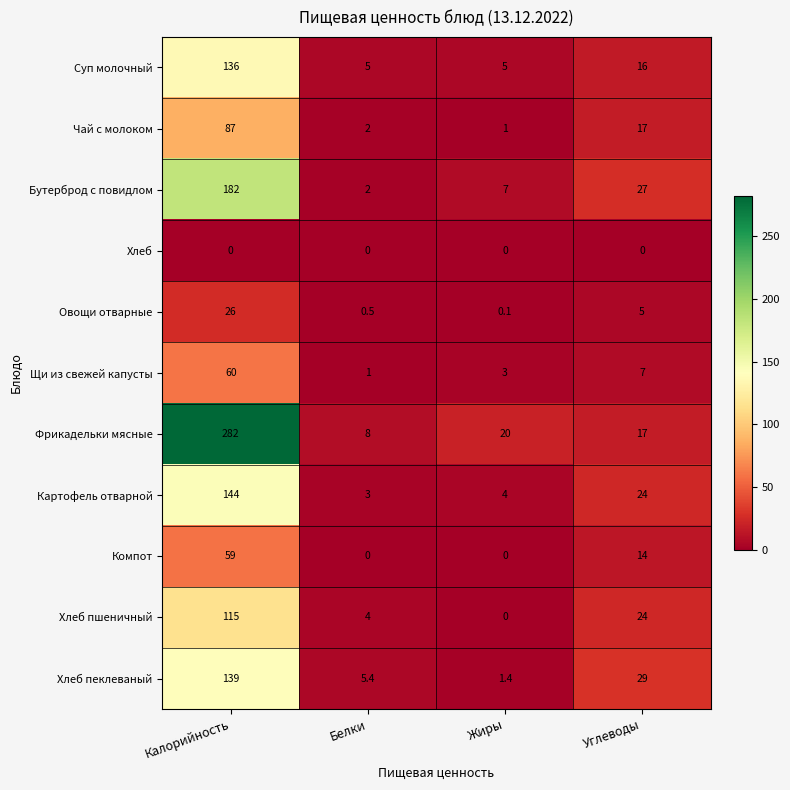

Is it true that Щи из свежей капусты equals 107.6 at Калорийность?

False